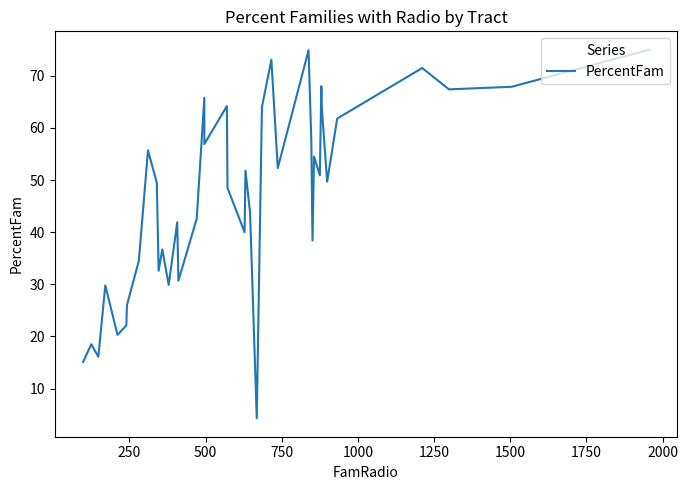

True or false: the data shows 9.3 at 1750.

False